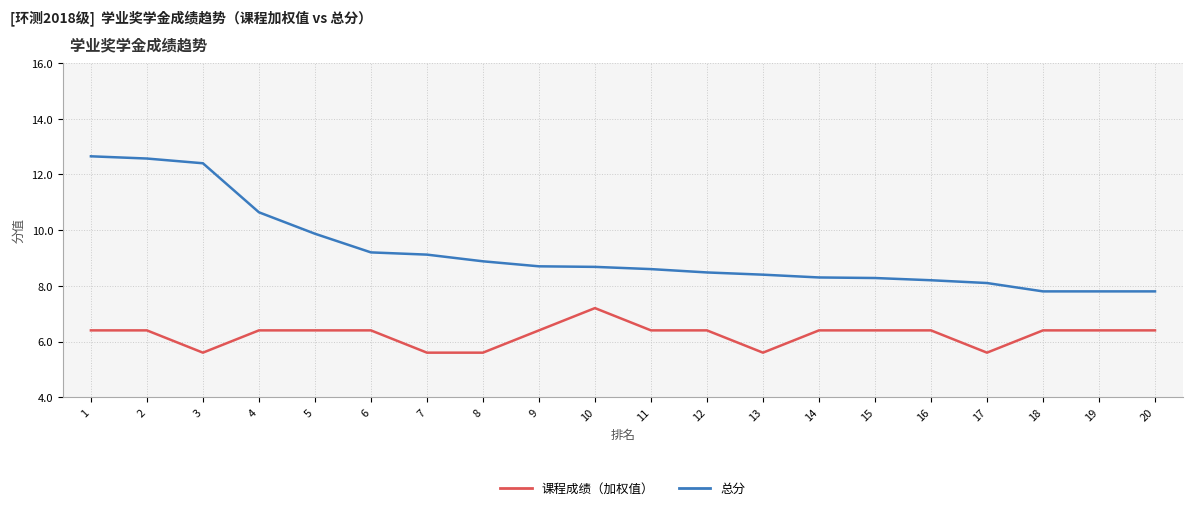

What is the smallest value displayed?

5.6